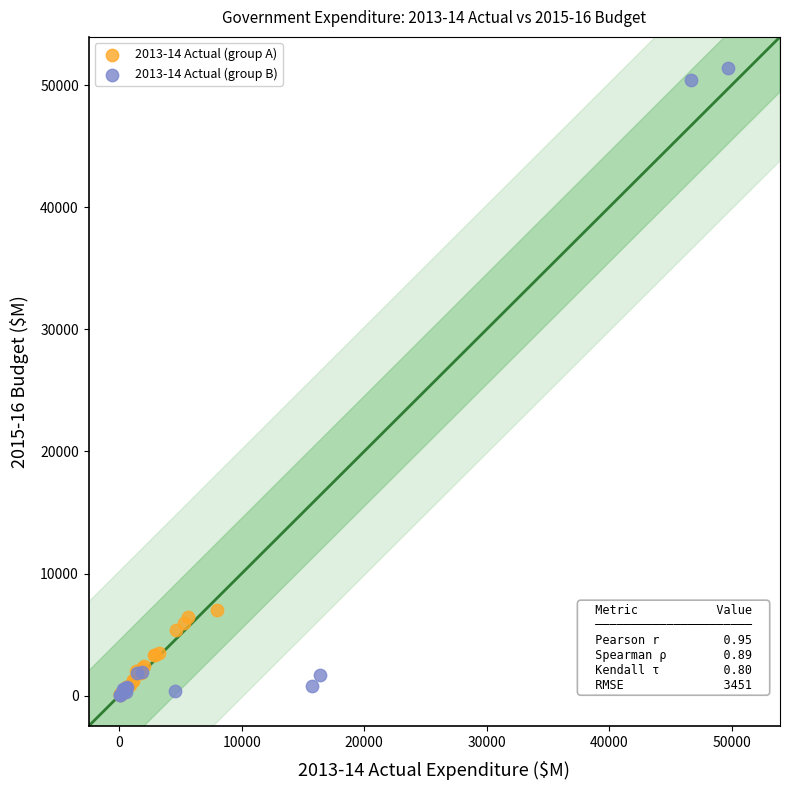

Which series has the widest spread of Y values?

2013-14 Actual (group B)